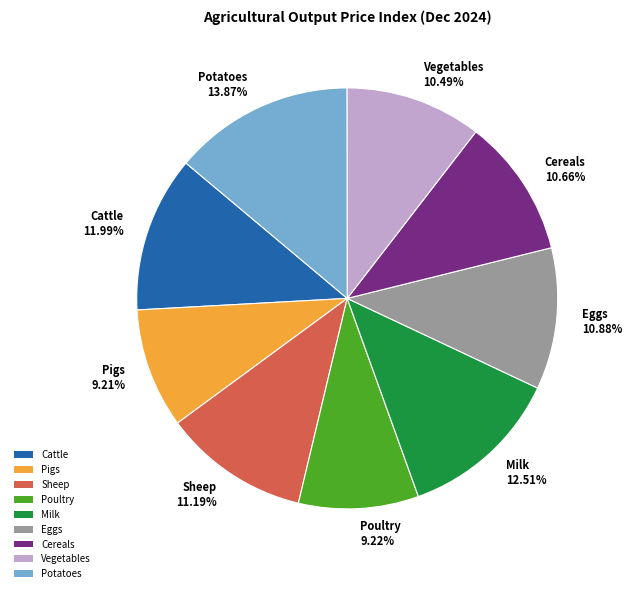

Which slice is the largest?

Potatoes